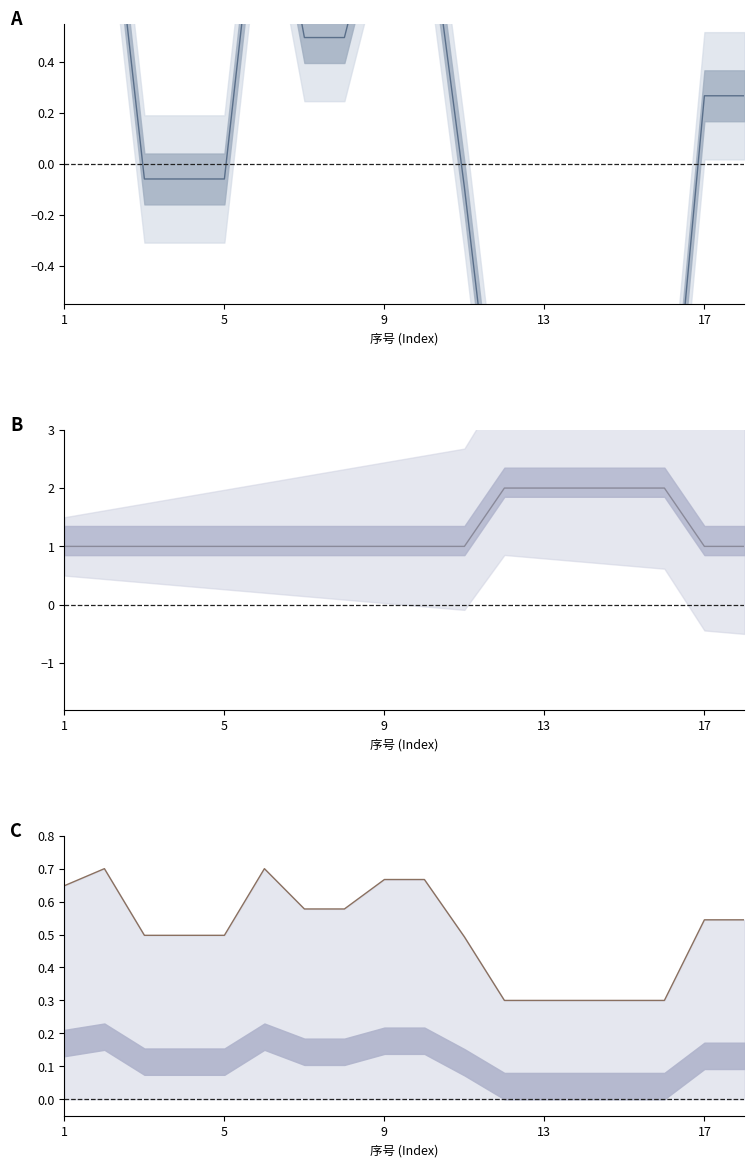

Is the value of 招聘人数 at 12 greater than the value of 岗位入围最低分数 at 8?

Yes